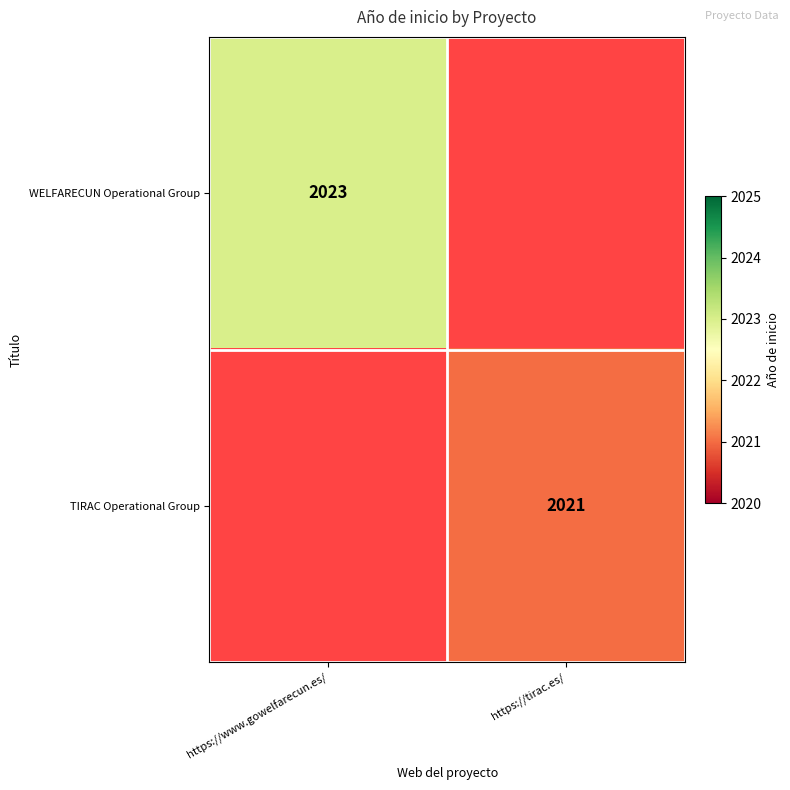

How many categories are shown in the chart?

2